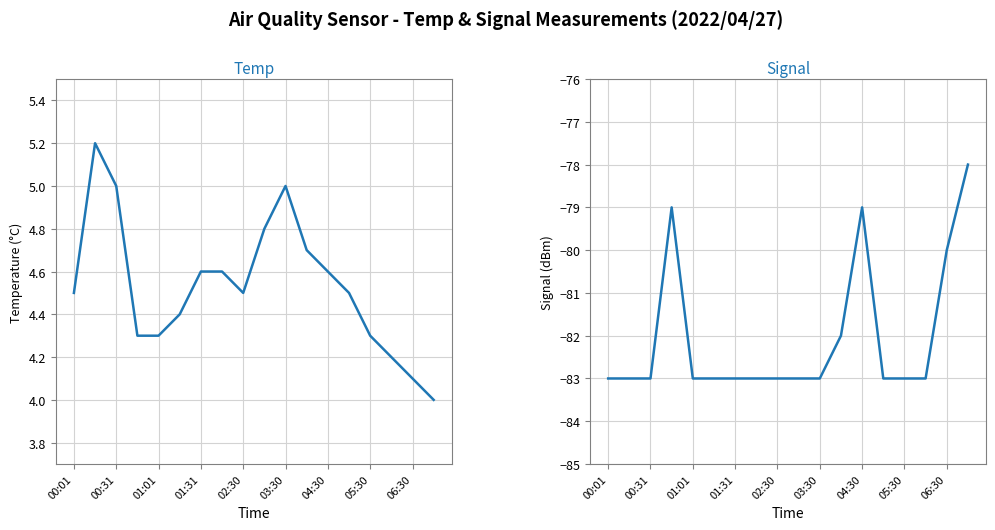

What is the approximate value of Signal at 01:01?

-83.0